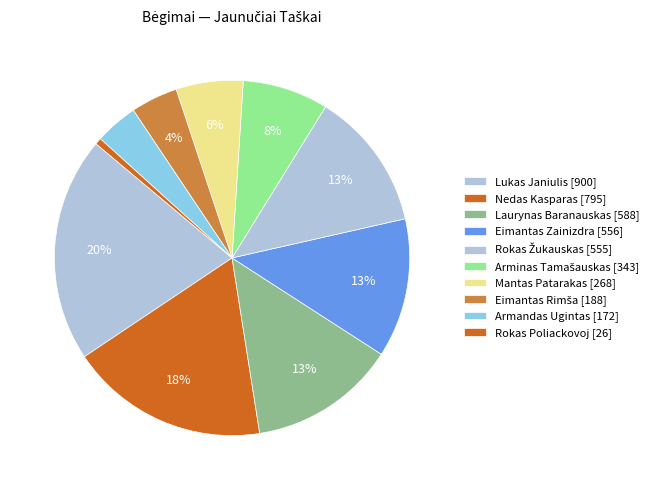

How many segments does this pie chart have?

10